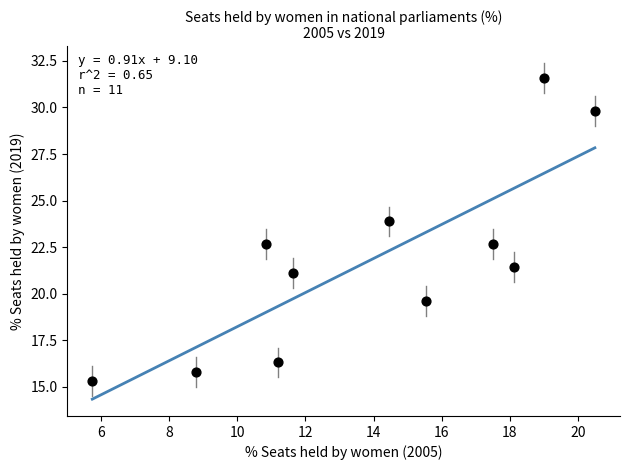

What is the range of Y values (max minus min)?

16.2